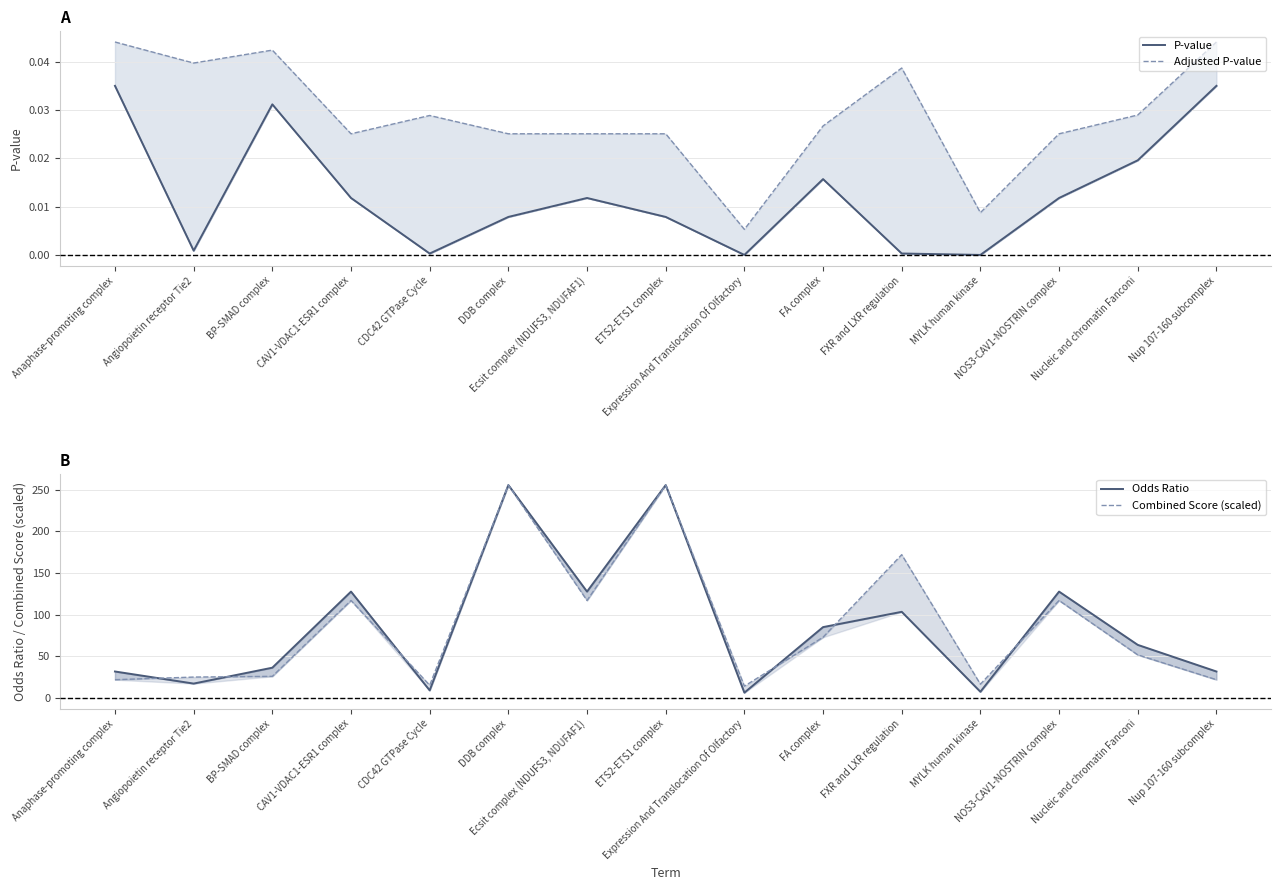

True or false: Adjusted P-value and Odds Ratio cross at least once.

False